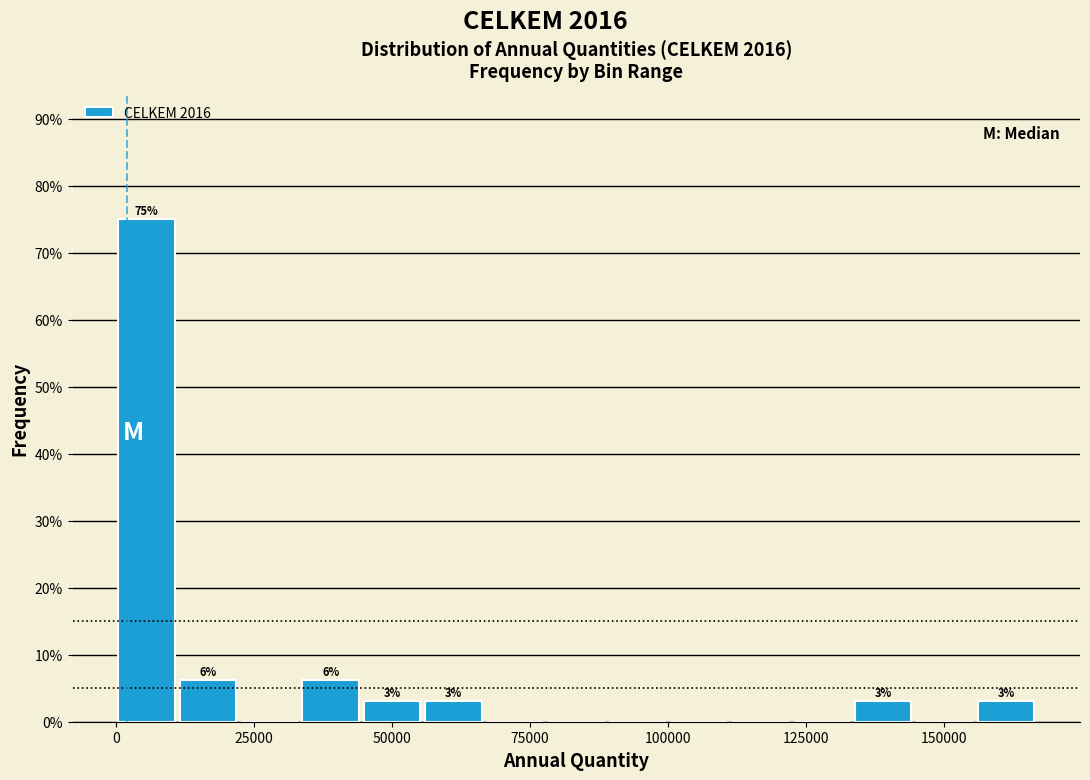

Around what value on the x-axis is the tallest bar? Give the approximate position of its centre, as read against the axis.

5000